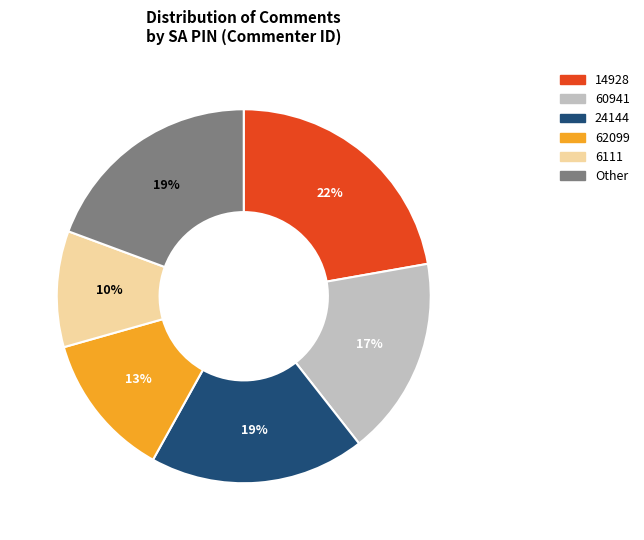

Combined, do 62099 and 24144 account for over 50%?

No